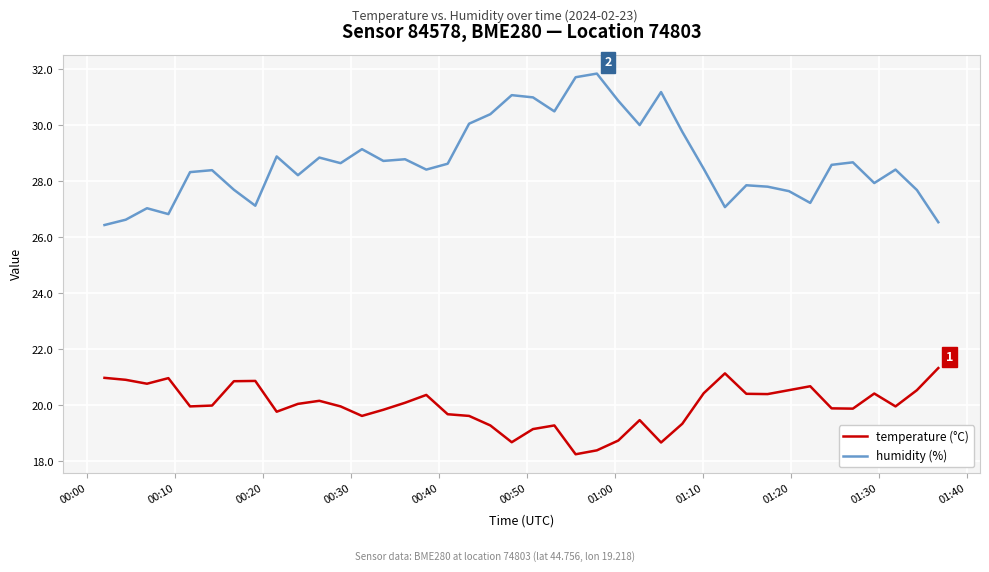

Which series has the largest total across all categories?

humidity (%)